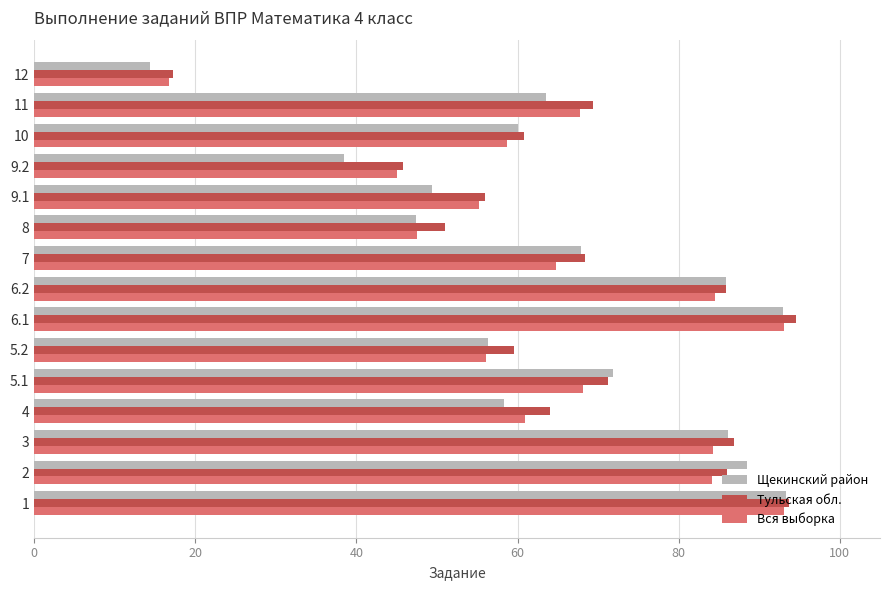

What is the difference between the maximum and minimum values in the Вся выборка series?

76.4